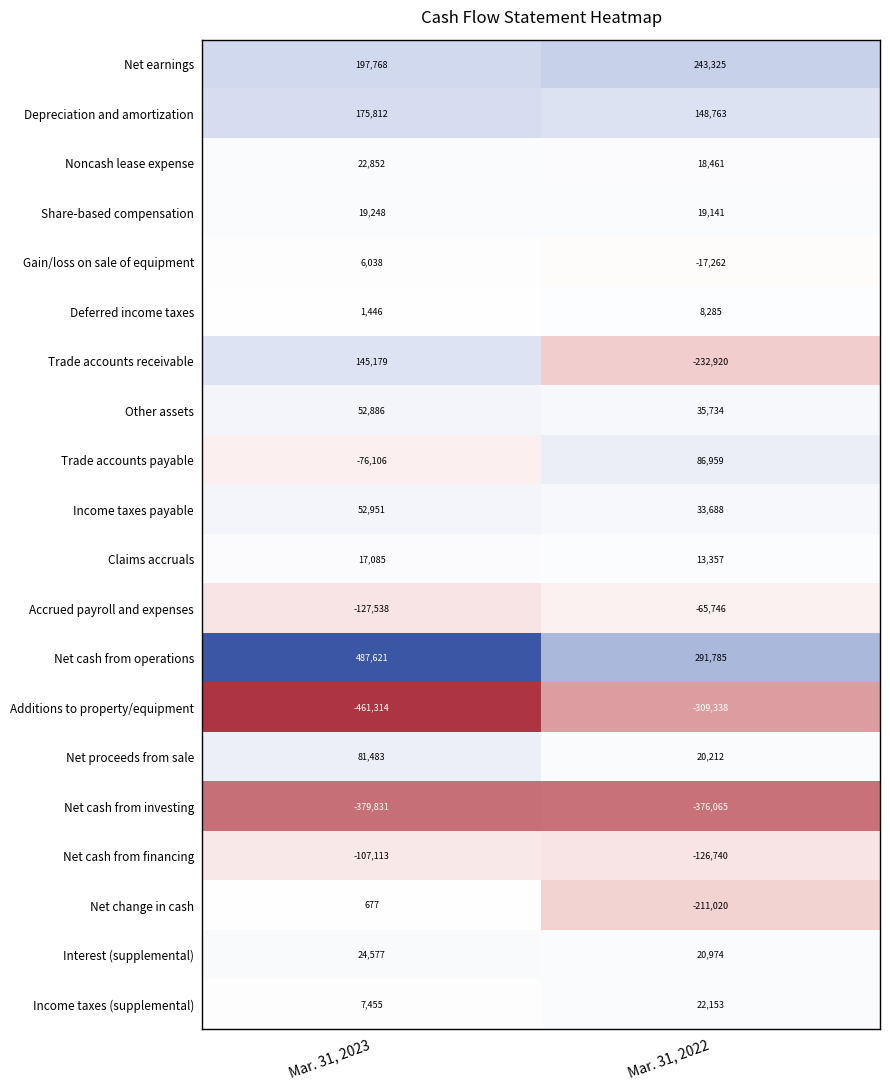

List the labels in order of Net cash from investing value, smallest first.

Mar. 31, 2023, Mar. 31, 2022